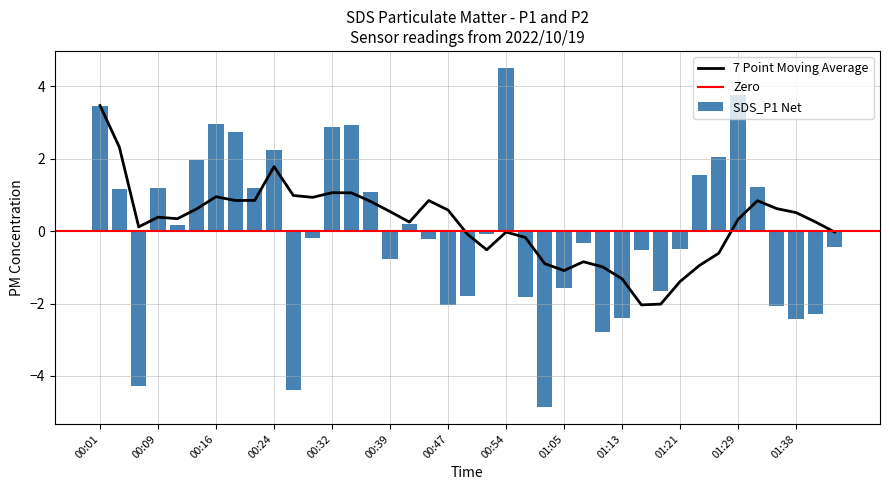

Which has a higher value, 01:18 or 00:32?

00:32